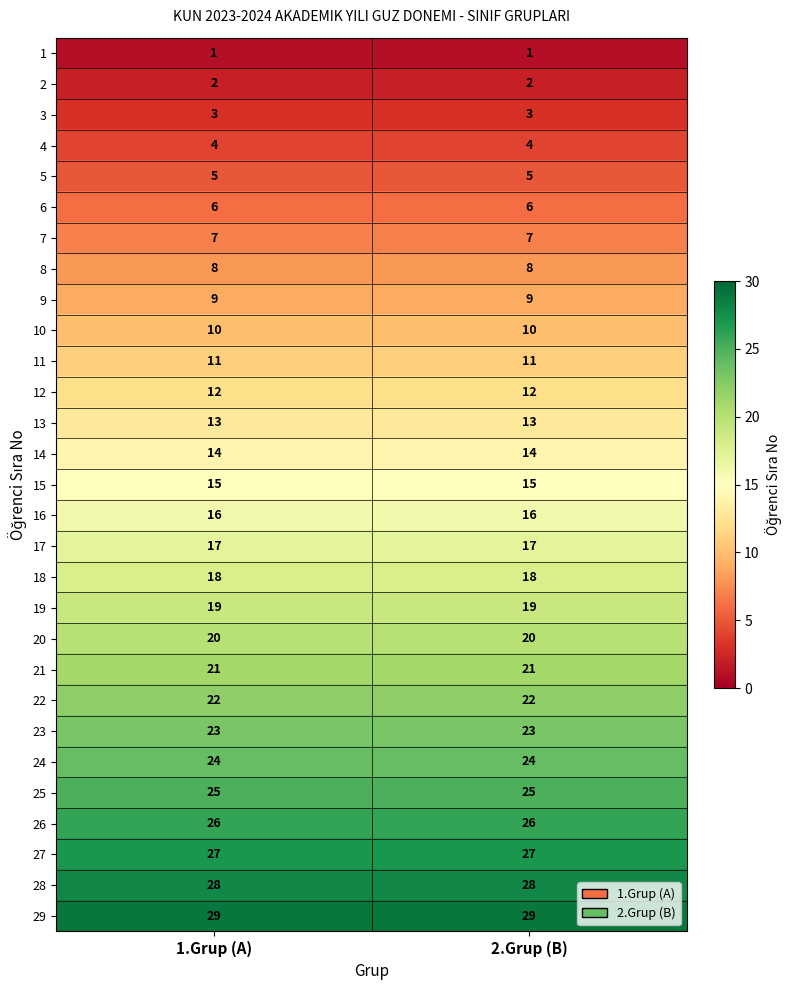

What is the difference between the highest and lowest values at 2.Grup (B)?

28